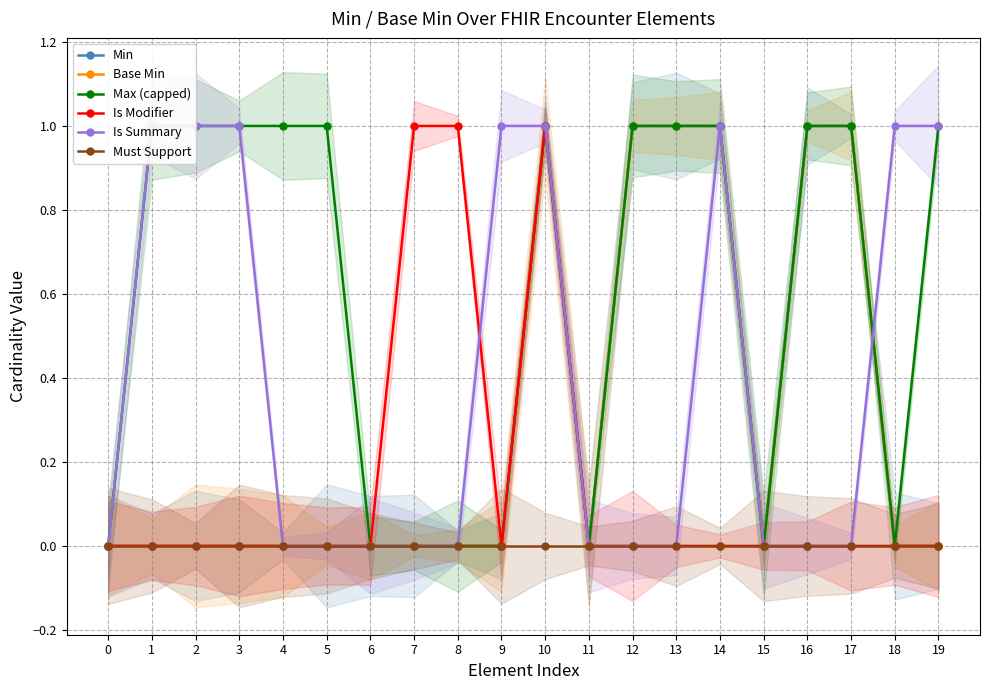

Is it true that Is Modifier equals 0 at 12?

False